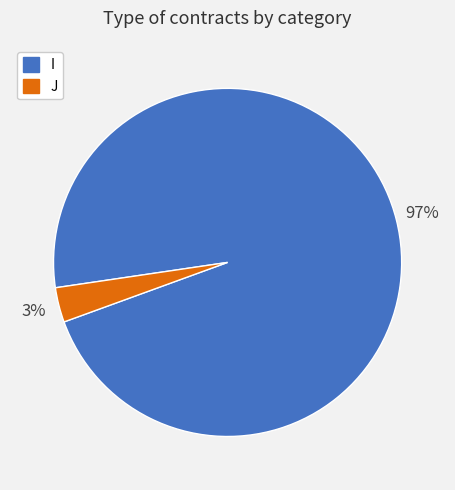

How many segments does this pie chart have?

2